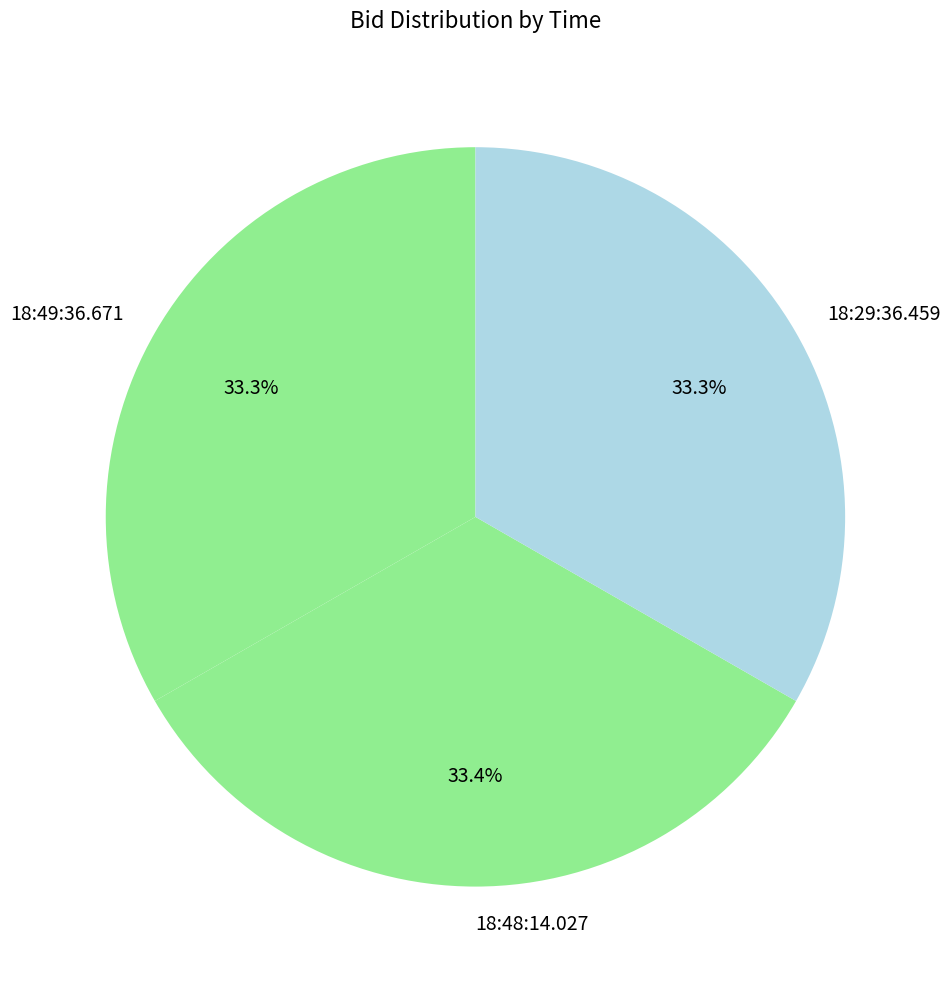

How many segments does this pie chart have?

3